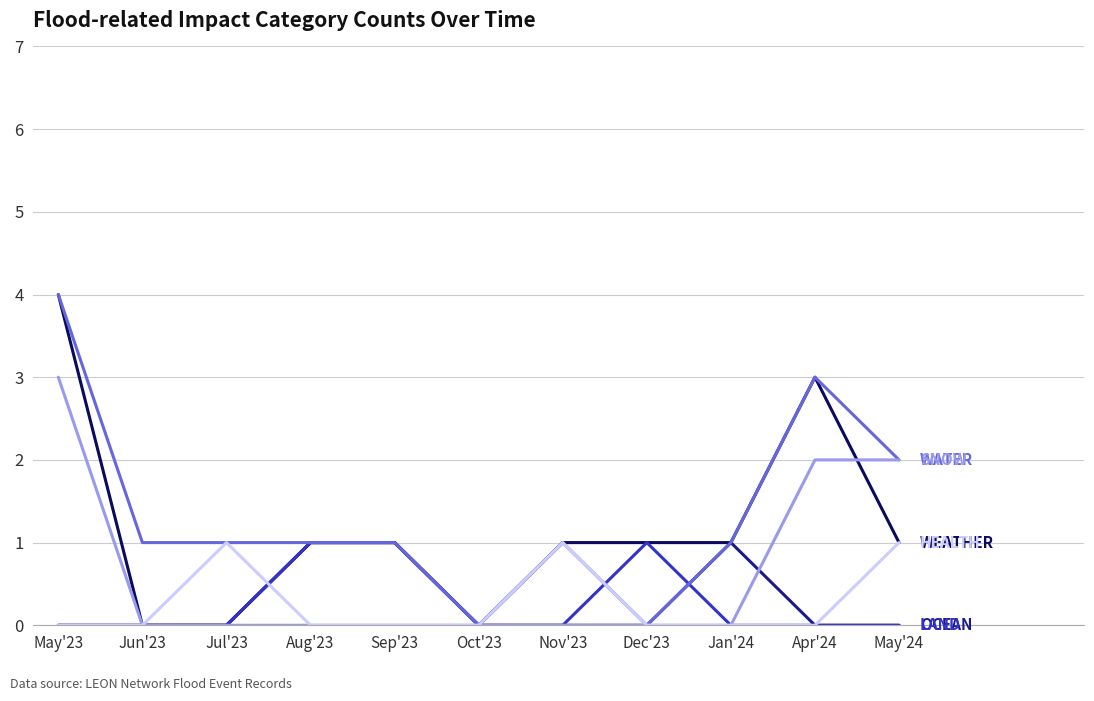

What position from the left is Aug'23?

4